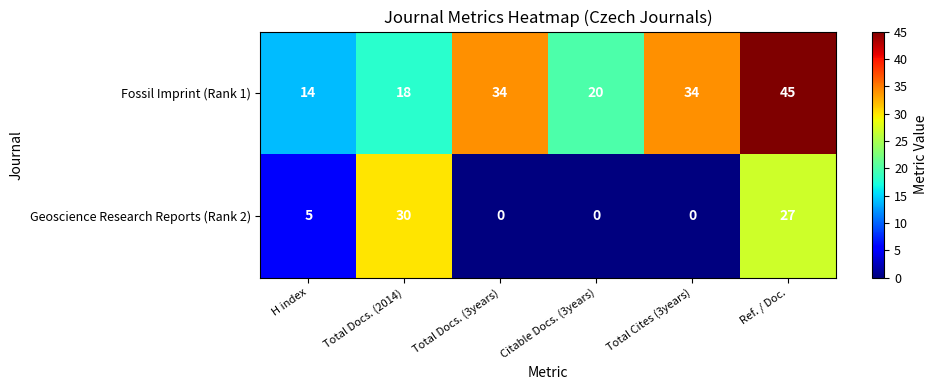

At which label is Geoscience Research Reports (Rank 2) closest to 15?

H index